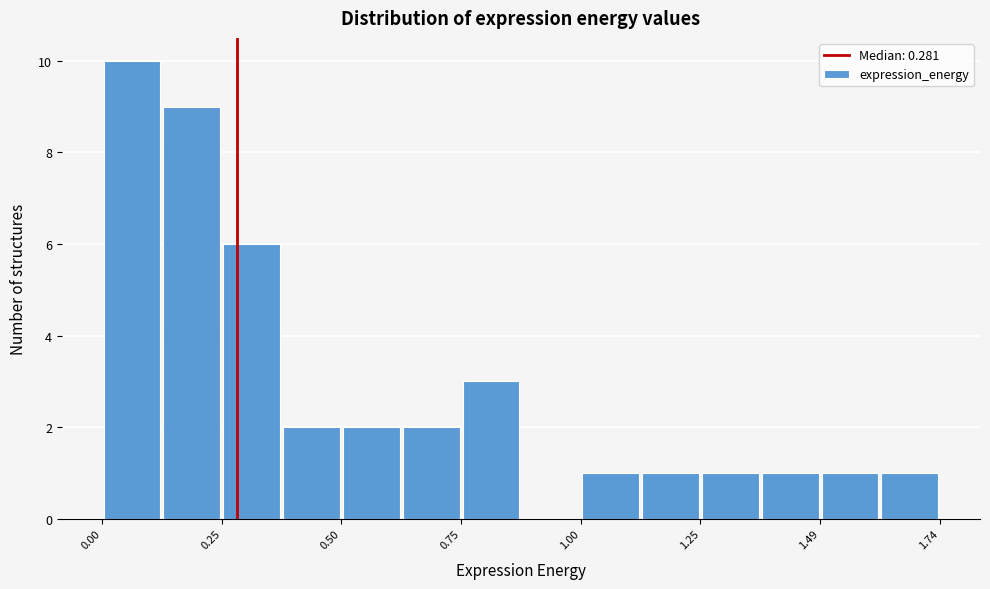

Around what value on the x-axis is the tallest bar? Give the approximate position of its centre, as read against the axis.

0.05